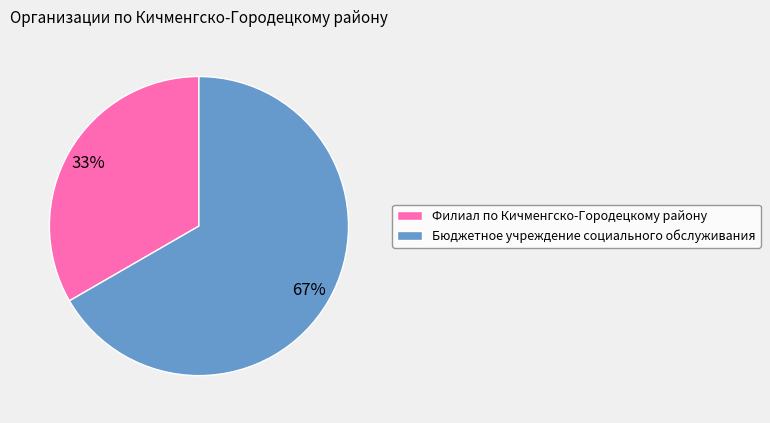

How many segments does this pie chart have?

2